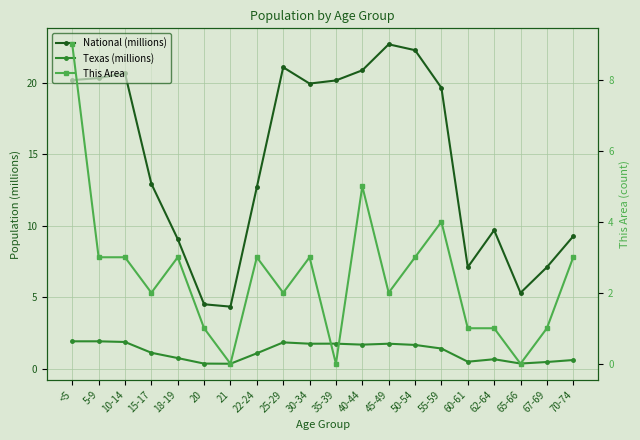

What is the approximate value of This Area at 20?

1.0